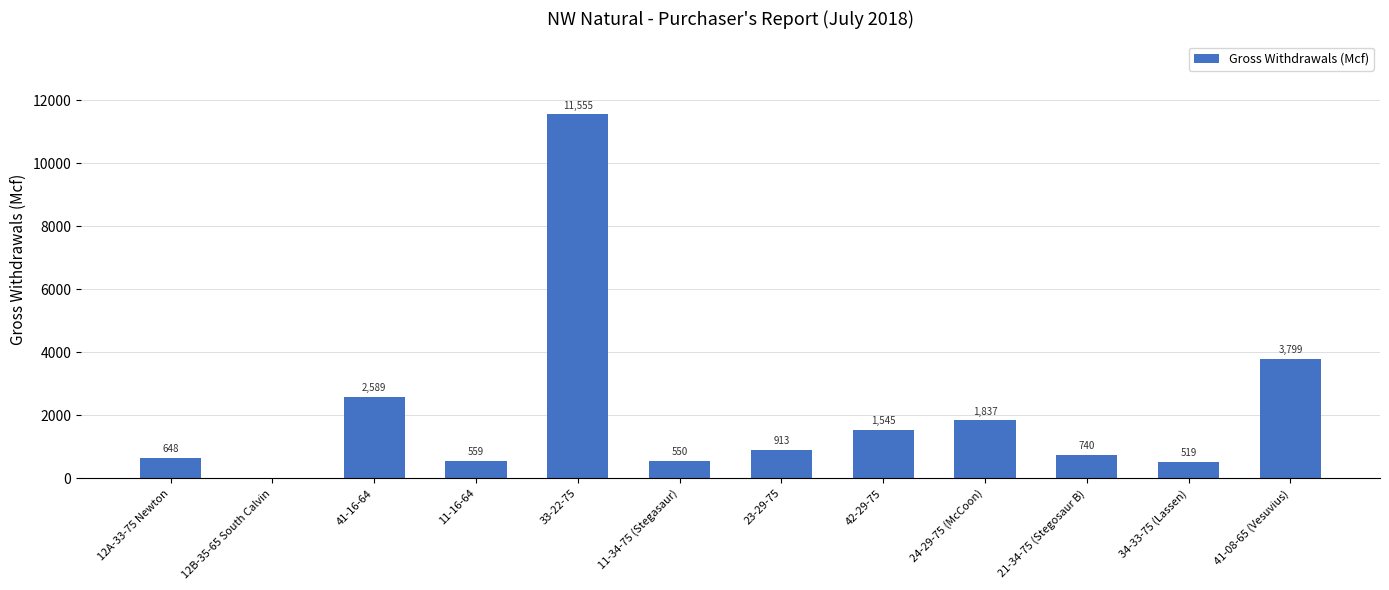

Which has a higher value, 23-29-75 or 12A-33-75 Newton?

23-29-75